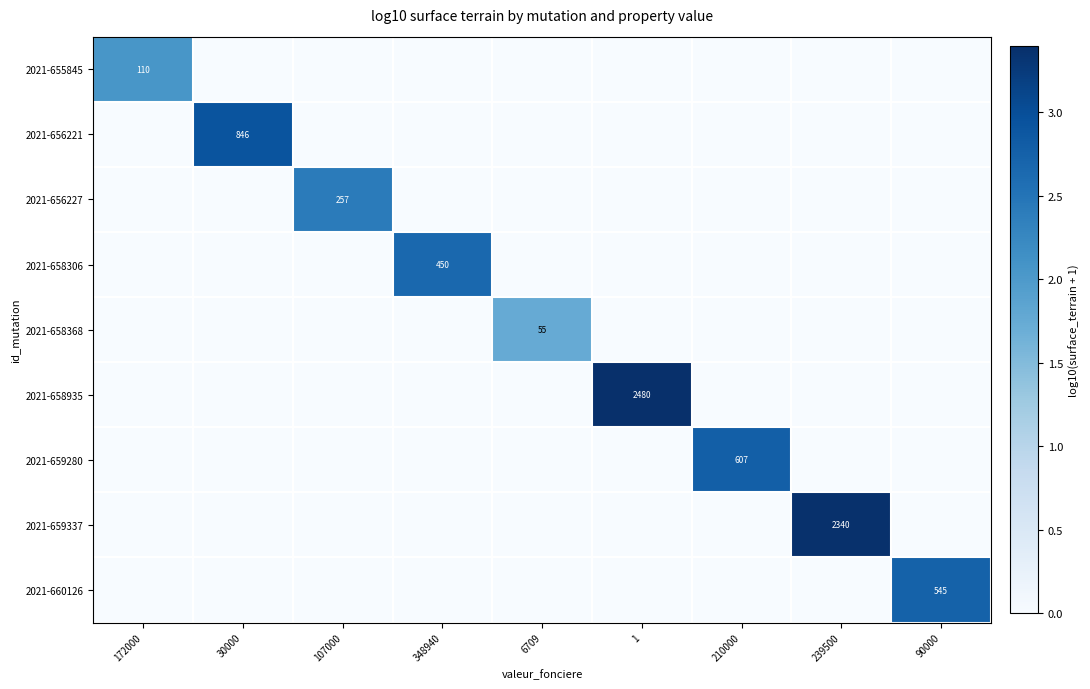

Is it true that 2021-656221 equals 846 at 30000?

True